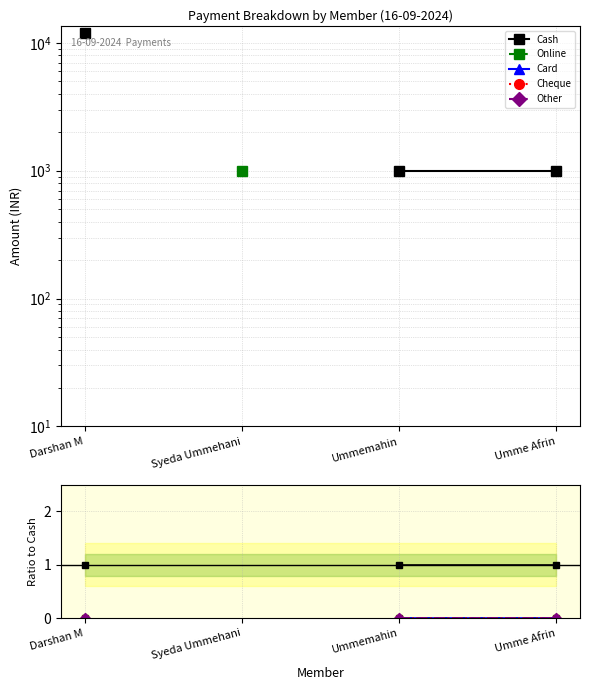

Count the number of data series in this chart.

5